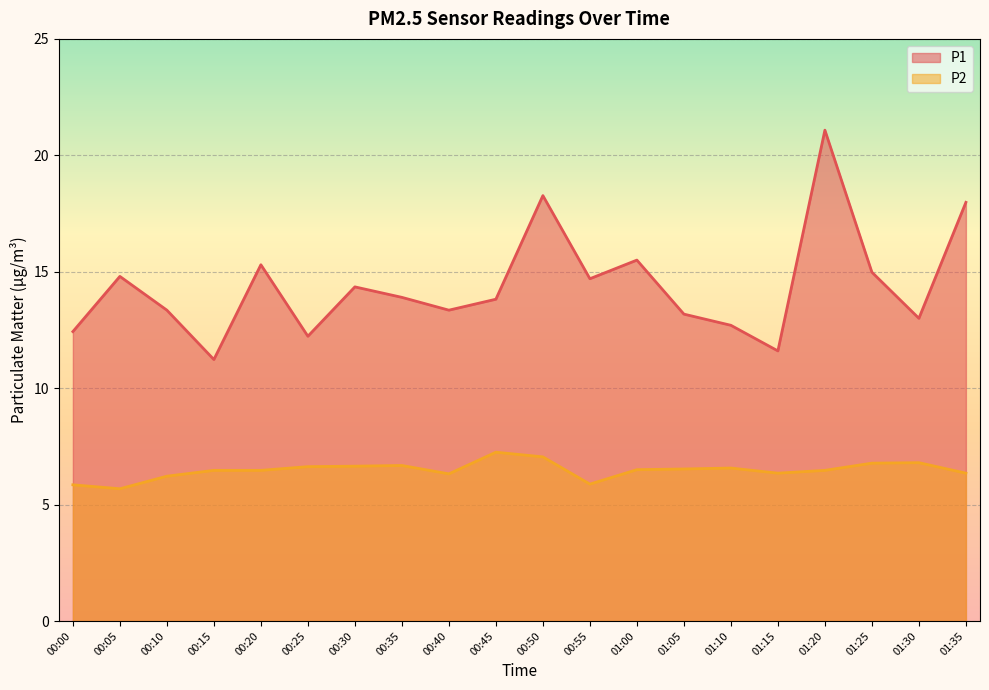

At which label does P2 reach its peak?

00:45